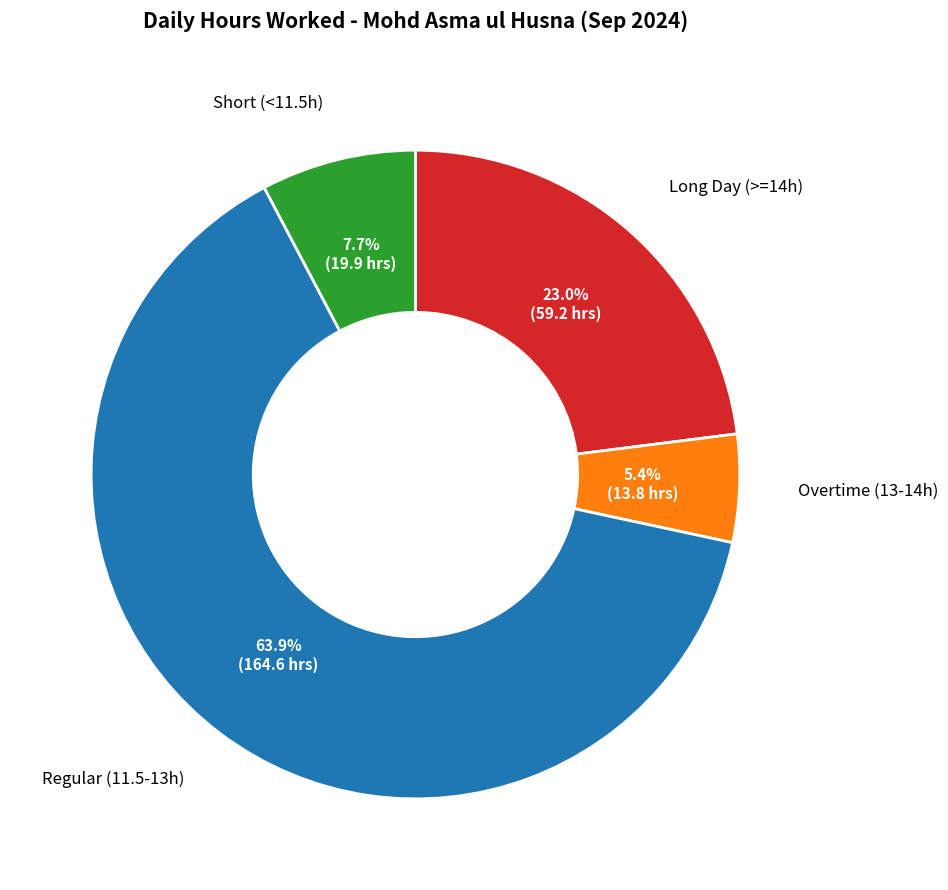

Is there any slice that represents more than half of the pie?

Yes